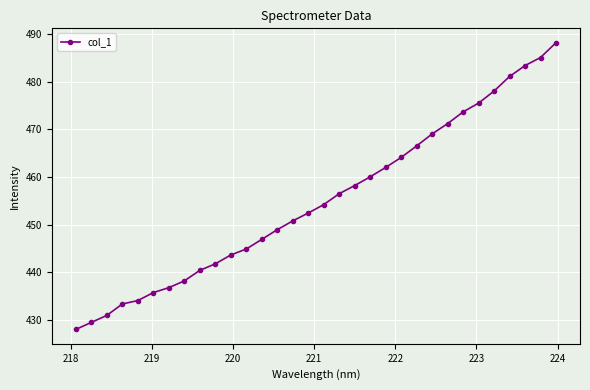

What is the maximum value shown in the chart?

488.2